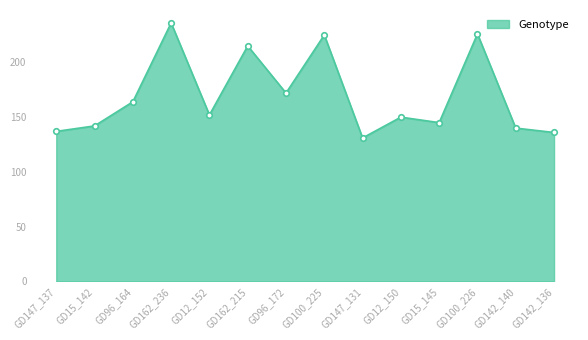

The value at GD142_136 is 136. True or false?

True